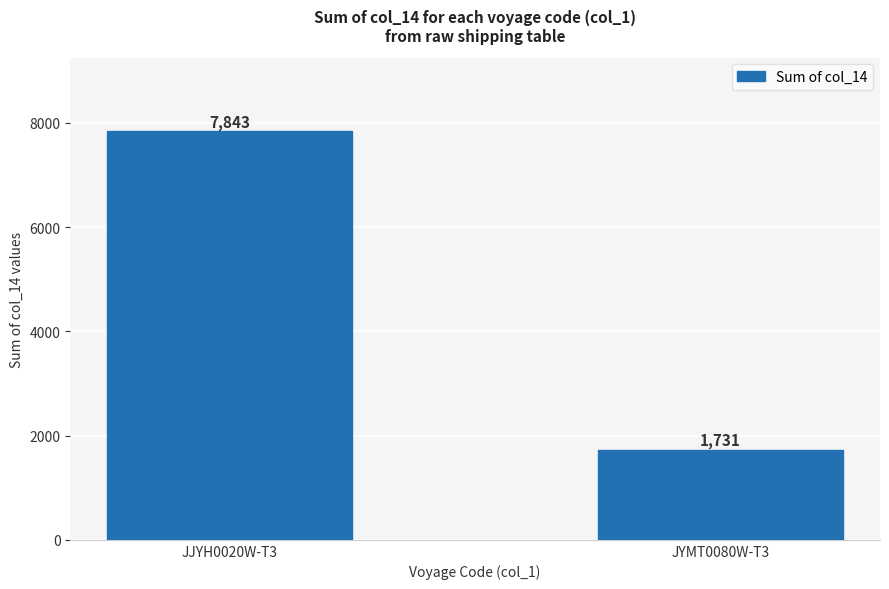

Reading left to right, what are all the values shown in this chart?

JJYH0020W-T3=7843	JYMT0080W-T3=1731